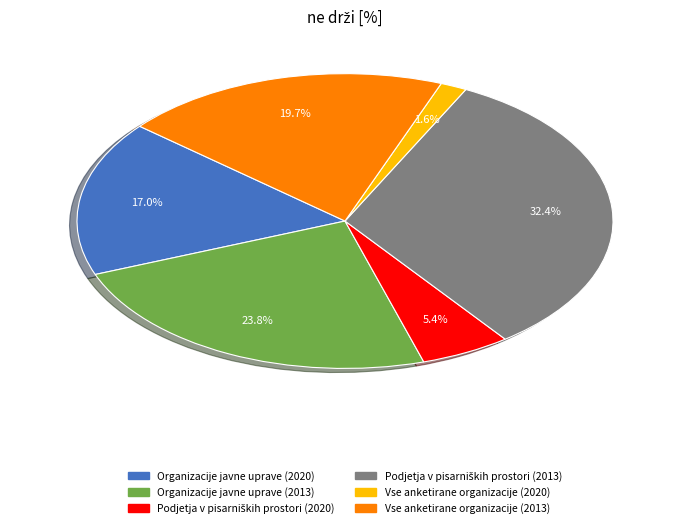

How many segments does this pie chart have?

6